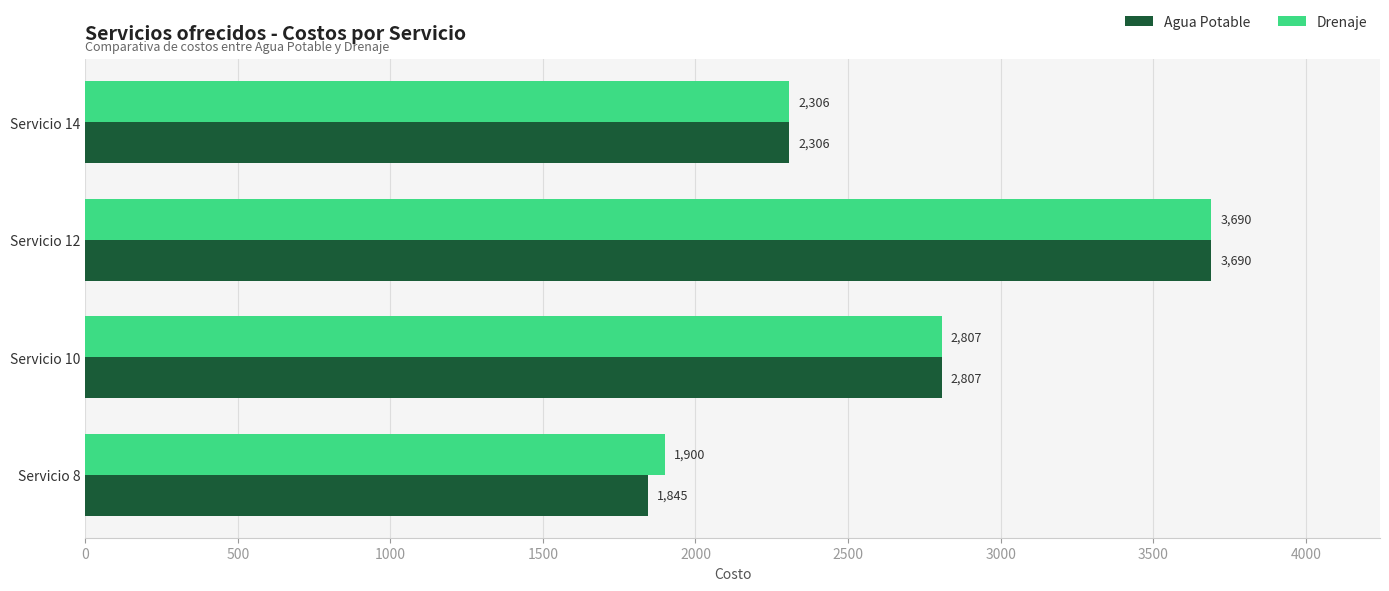

What is the average value of the Drenaje series?

2676